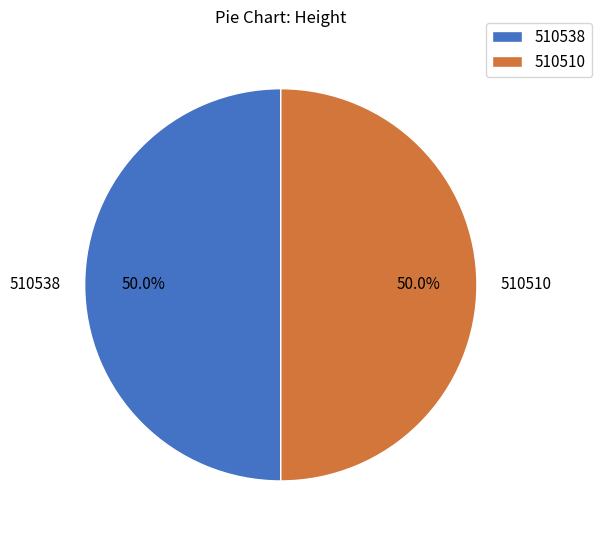

What percentage is NOT represented by 510510?

50.0%